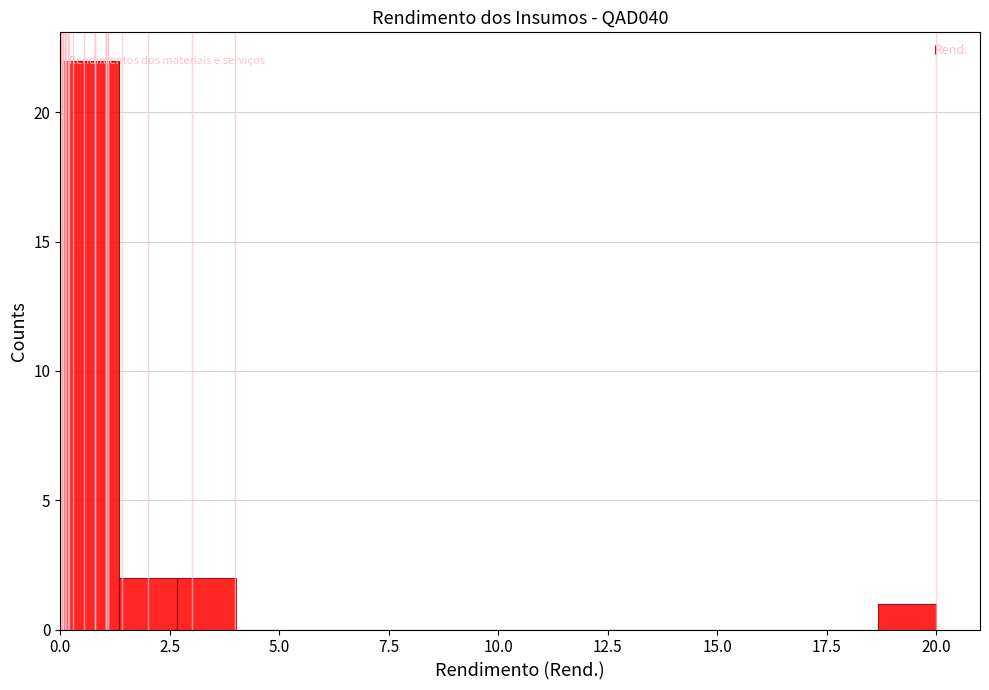

Read against the x-axis, roughly where is the centre of the tallest bar?

0.5